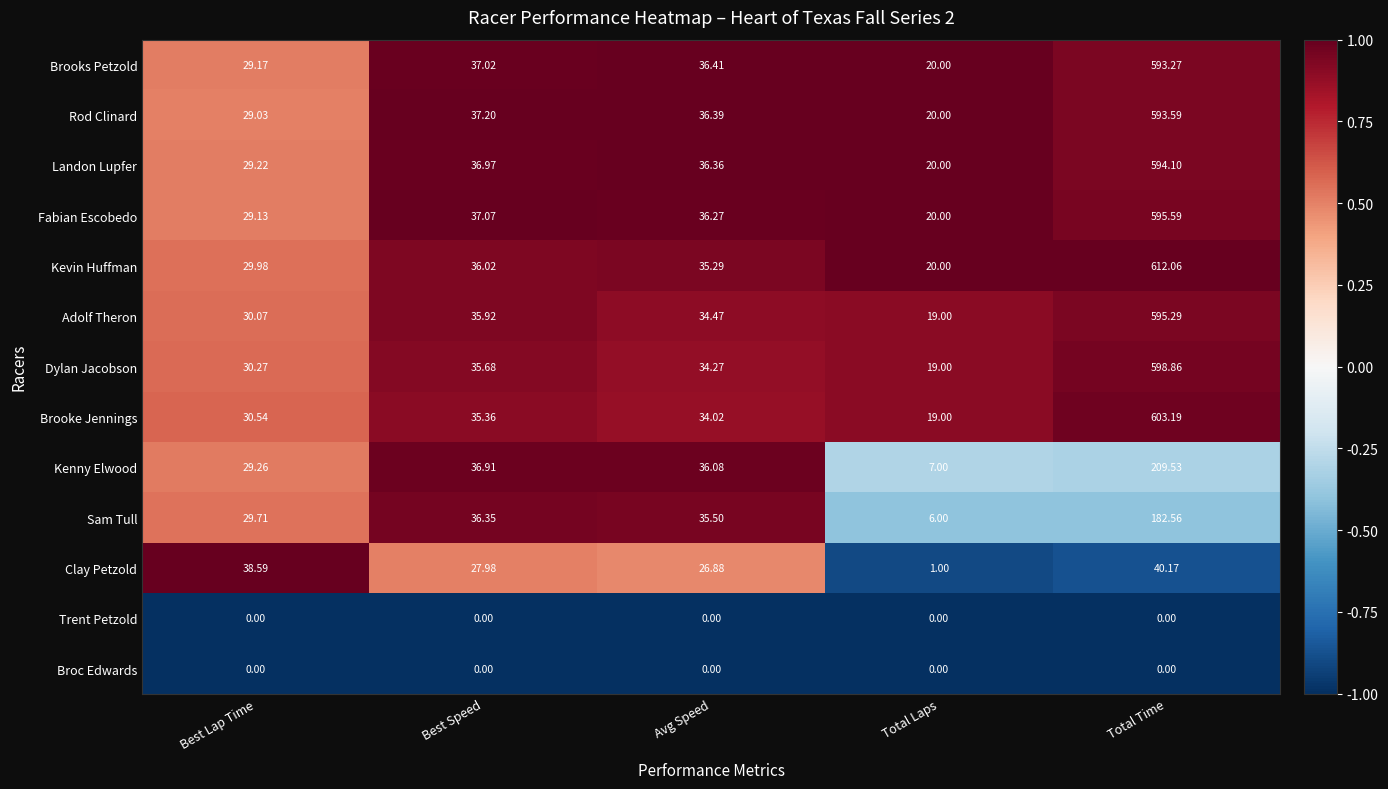

Rank the categories by Landon Lupfer value from lowest to highest.

Total Laps, Best Lap Time, Avg Speed, Best Speed, Total Time